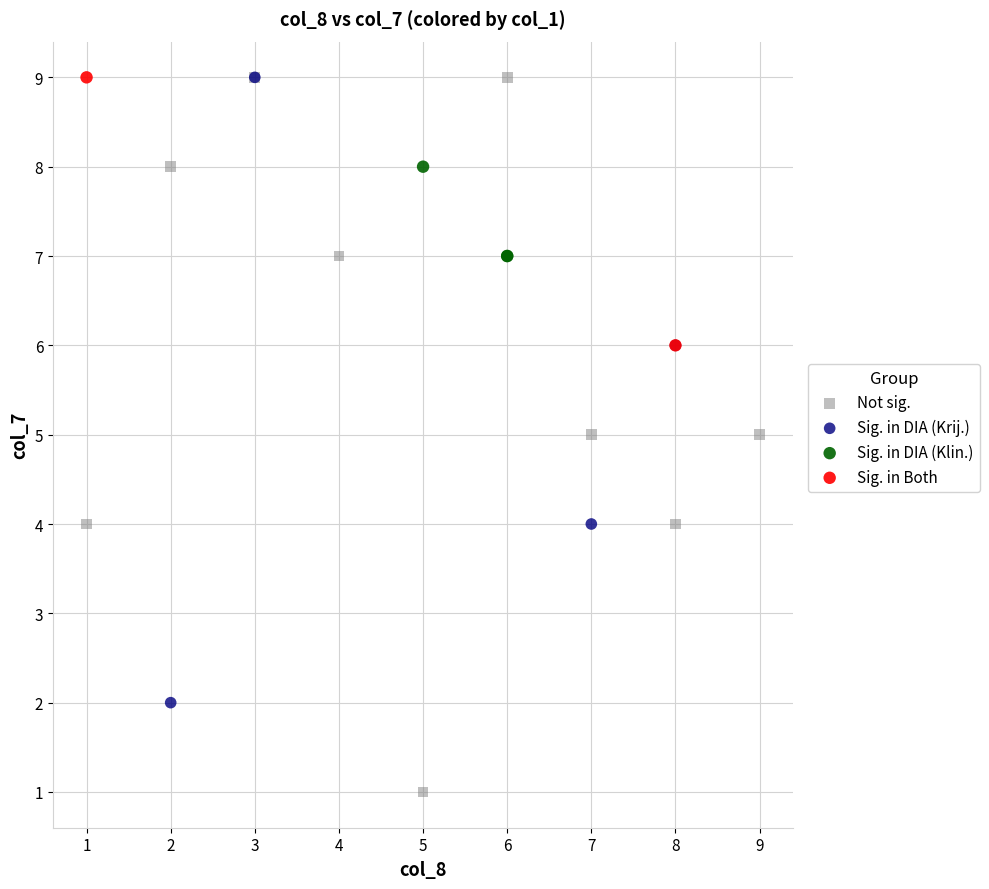

What are all the series names shown in the legend?

Not sig., Sig. in DIA (Krij.), Sig. in DIA (Klin.), Sig. in Both